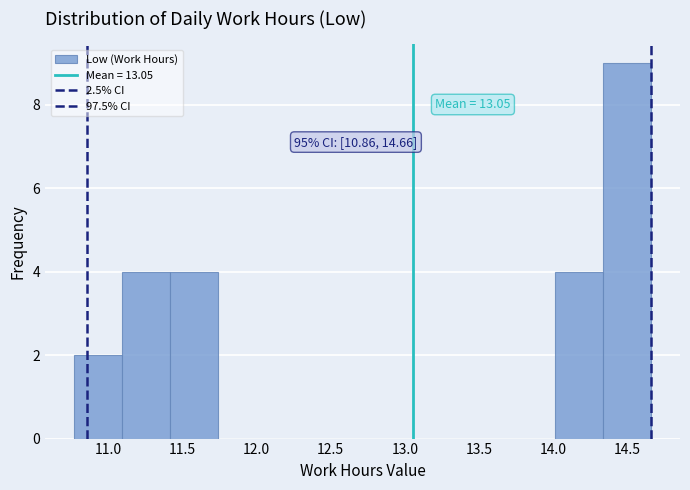

Which range on the x-axis has the tallest bar?

14.35 to 14.65